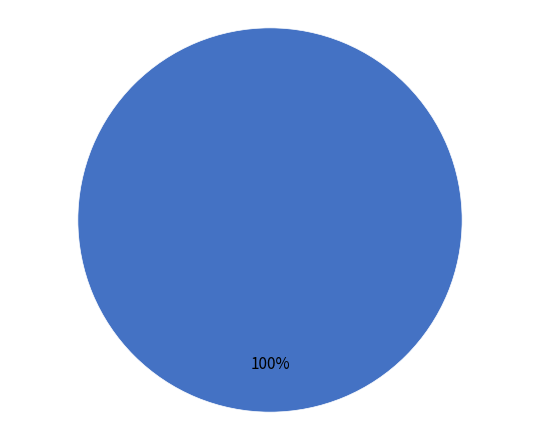

Is there any slice that represents more than half of the pie?

Yes